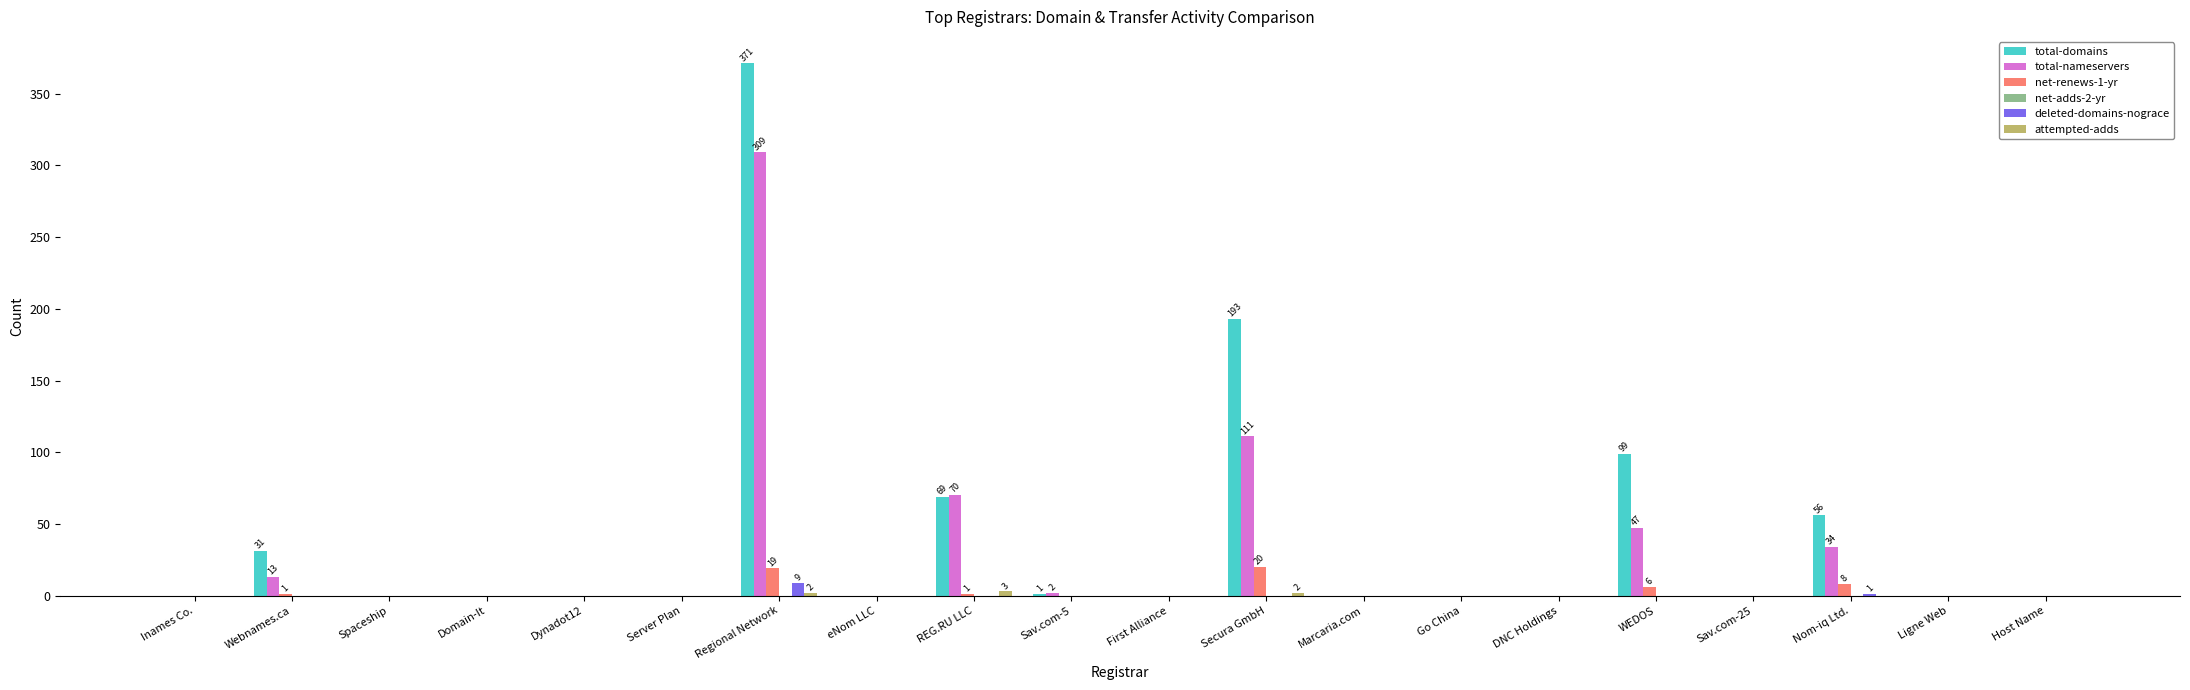

True or false: total-nameservers has a value of 47 at WEDOS.

True